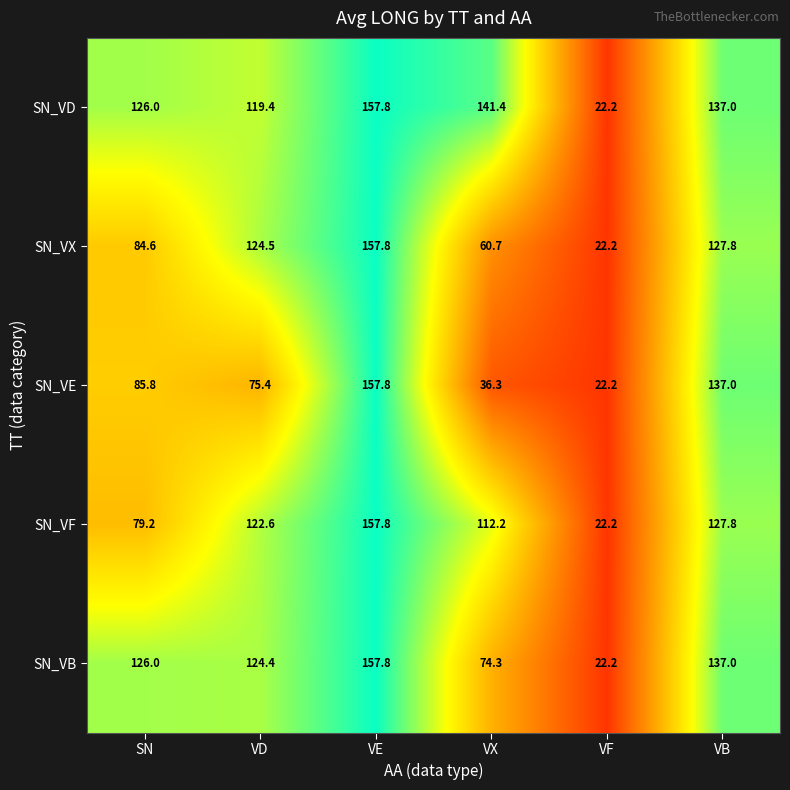

What is the spread (max minus min) of values at VX?

105.1